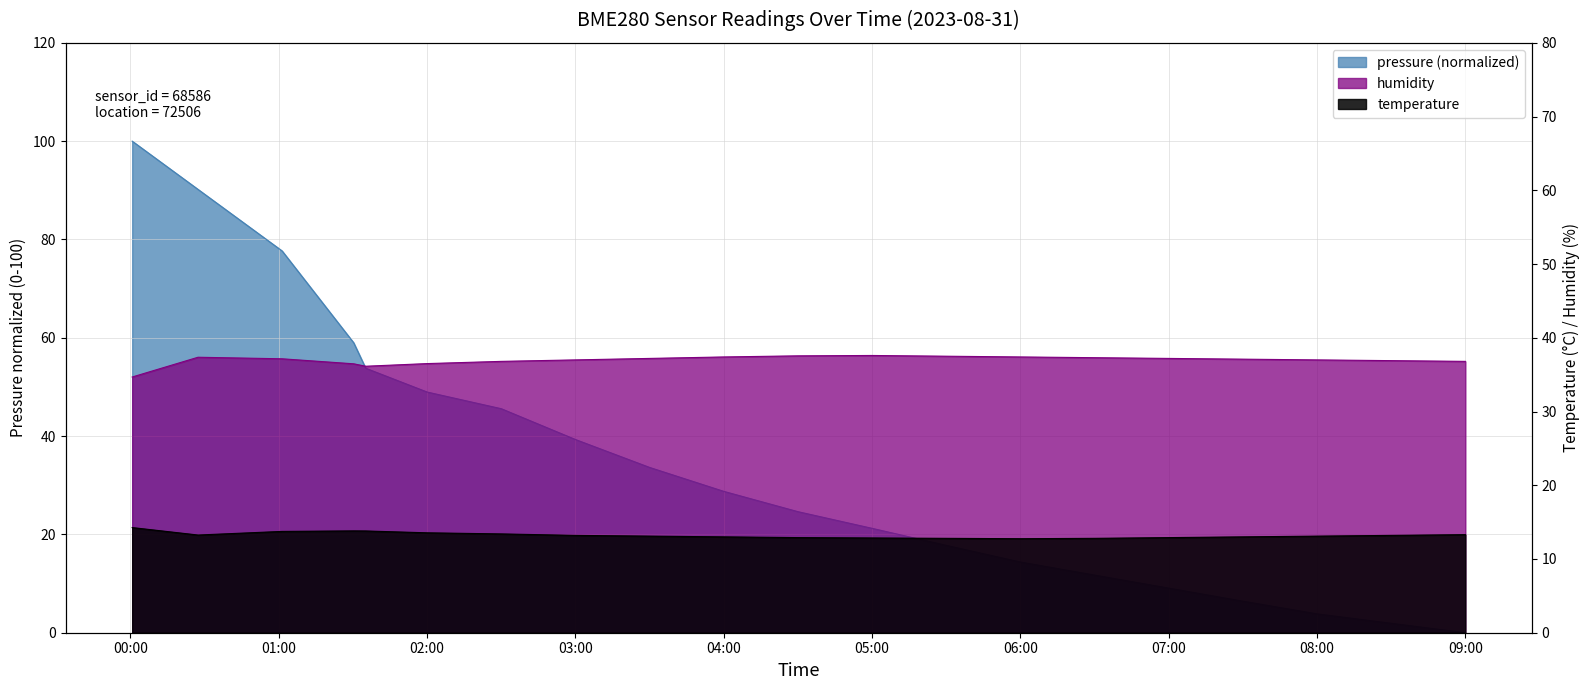

How many categories are shown in the chart?

20